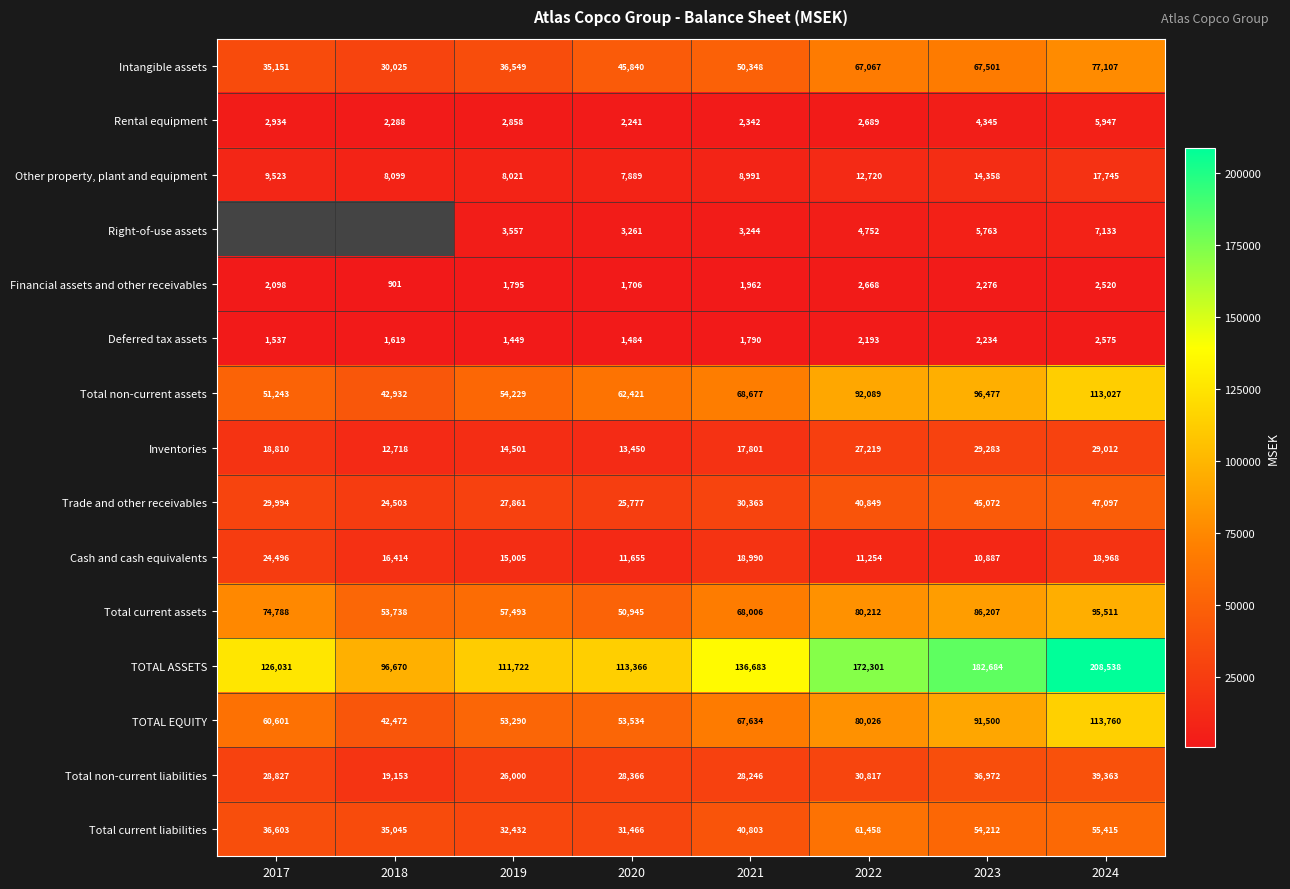

List the labels in order of TOTAL ASSETS value, smallest first.

2018, 2019, 2020, 2017, 2021, 2022, 2023, 2024